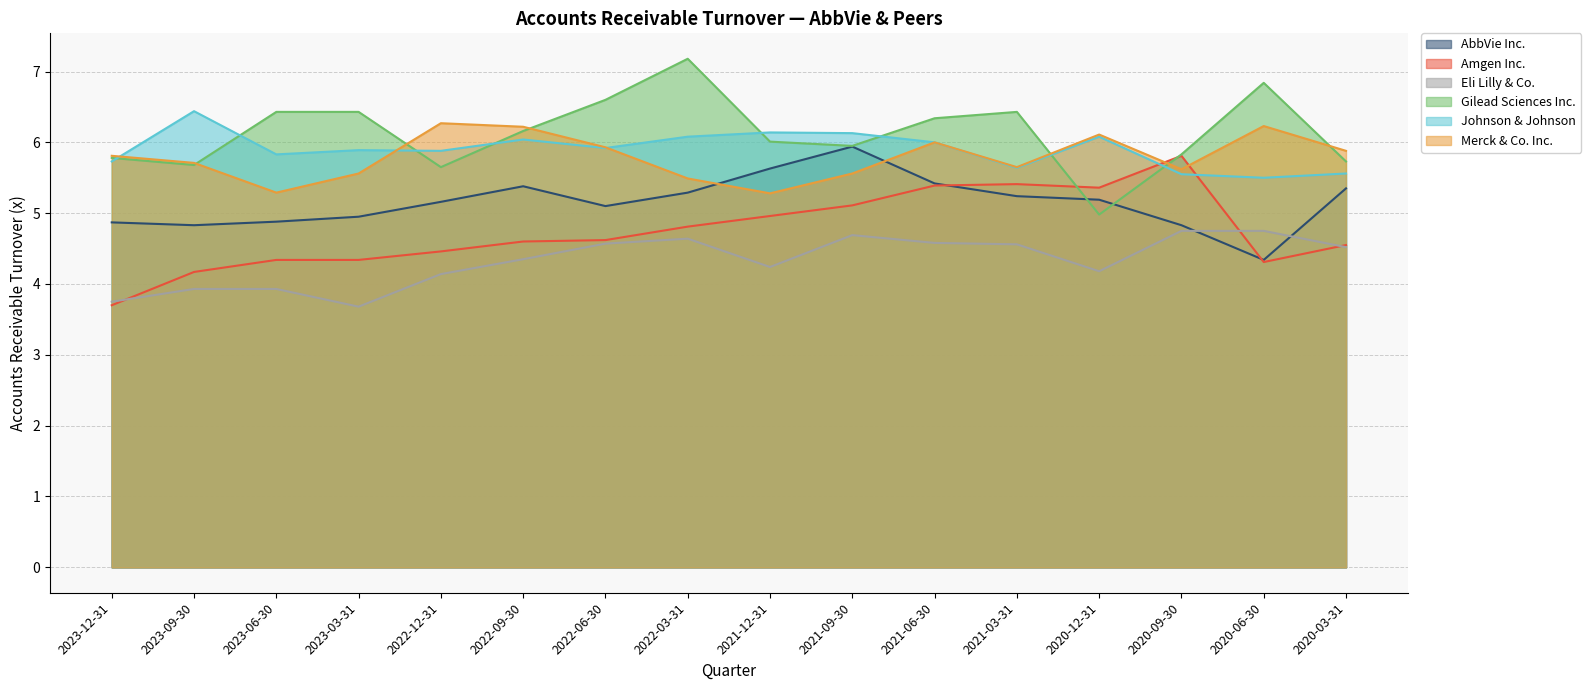

The value of Amgen Inc. at 2023-06-30 is 4.3. True or false?

True